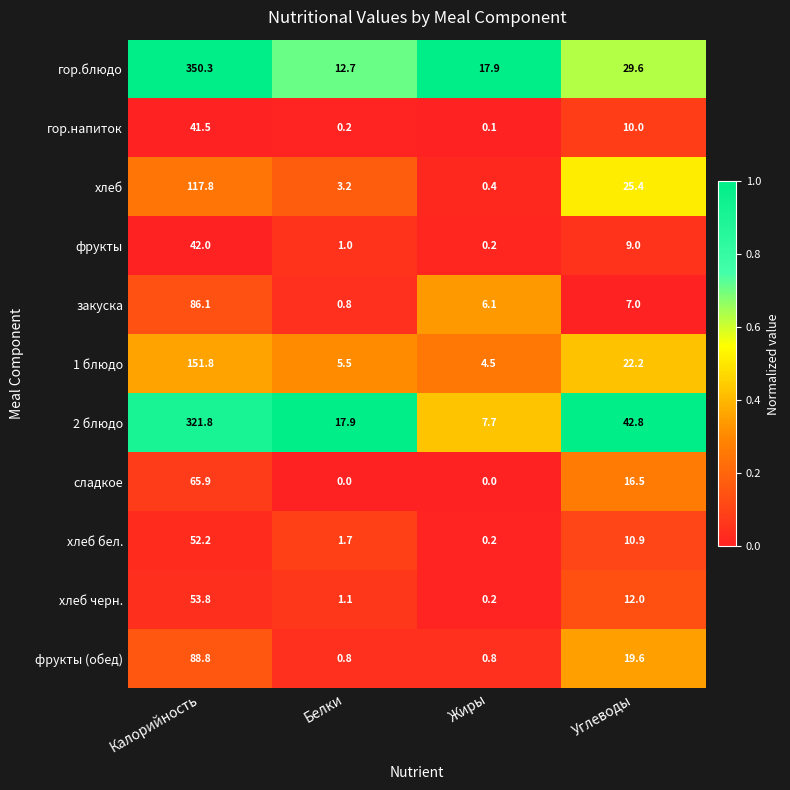

Between Жиры and Углеводы, which series saw the biggest shift?

2 блюдо